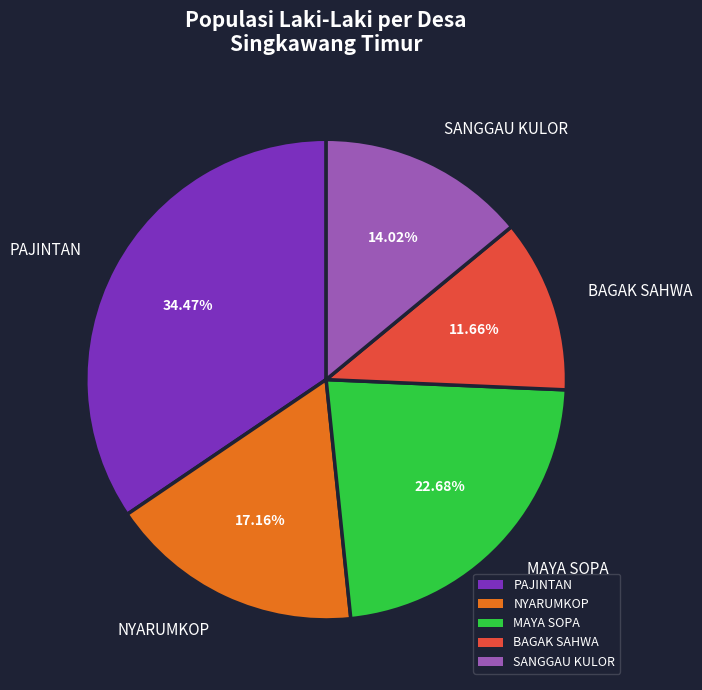

To the nearest percent, what percentage of the pie is PAJINTAN?

34%